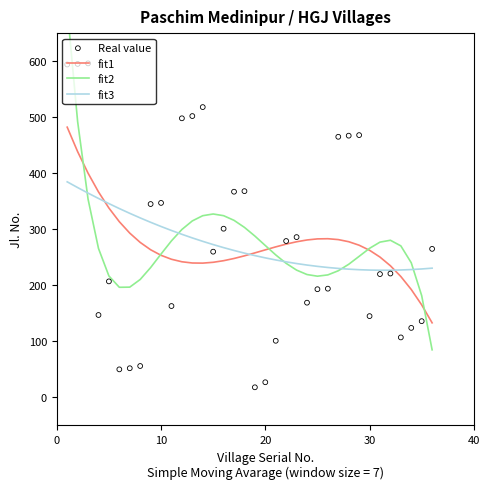

Is the value of Real value at 12 greater than the value of fit3 at 25?

Yes